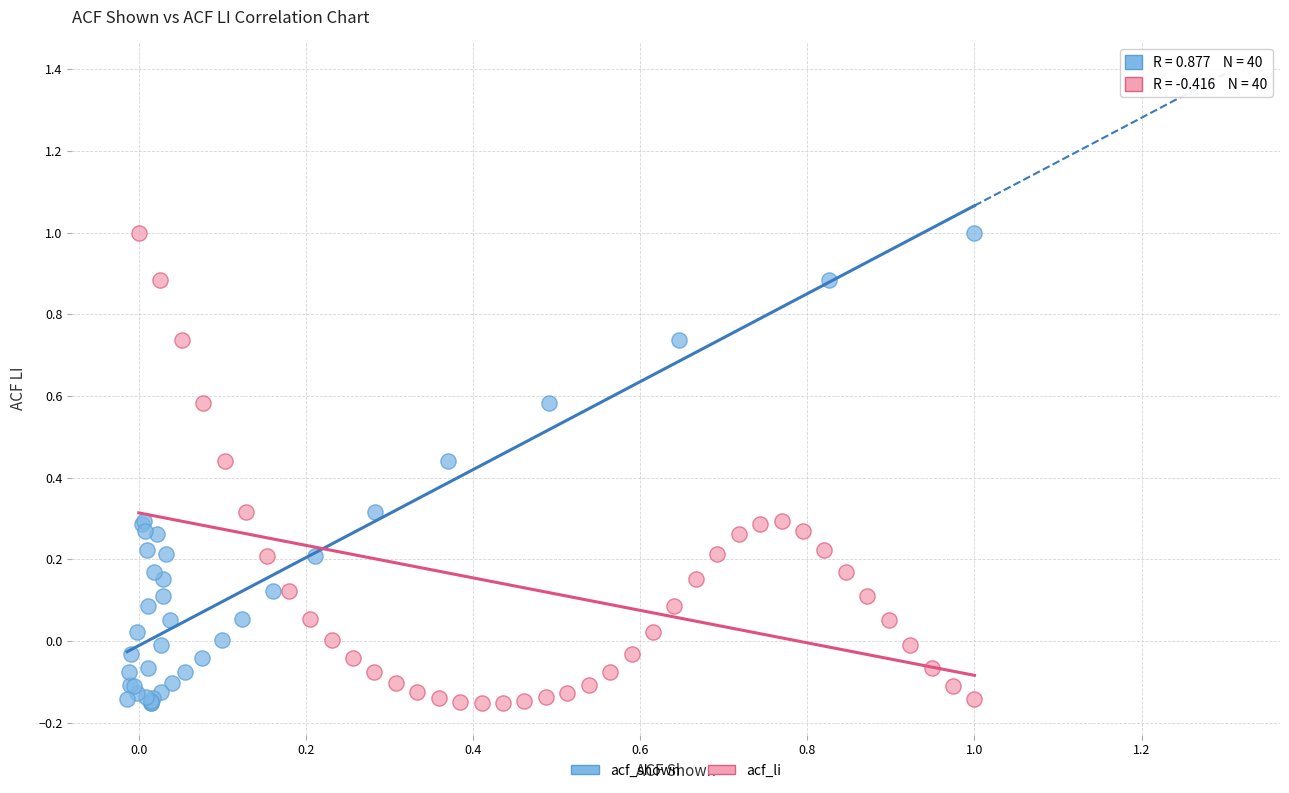

What are all the series names shown in the legend?

acf_shown, acf_li